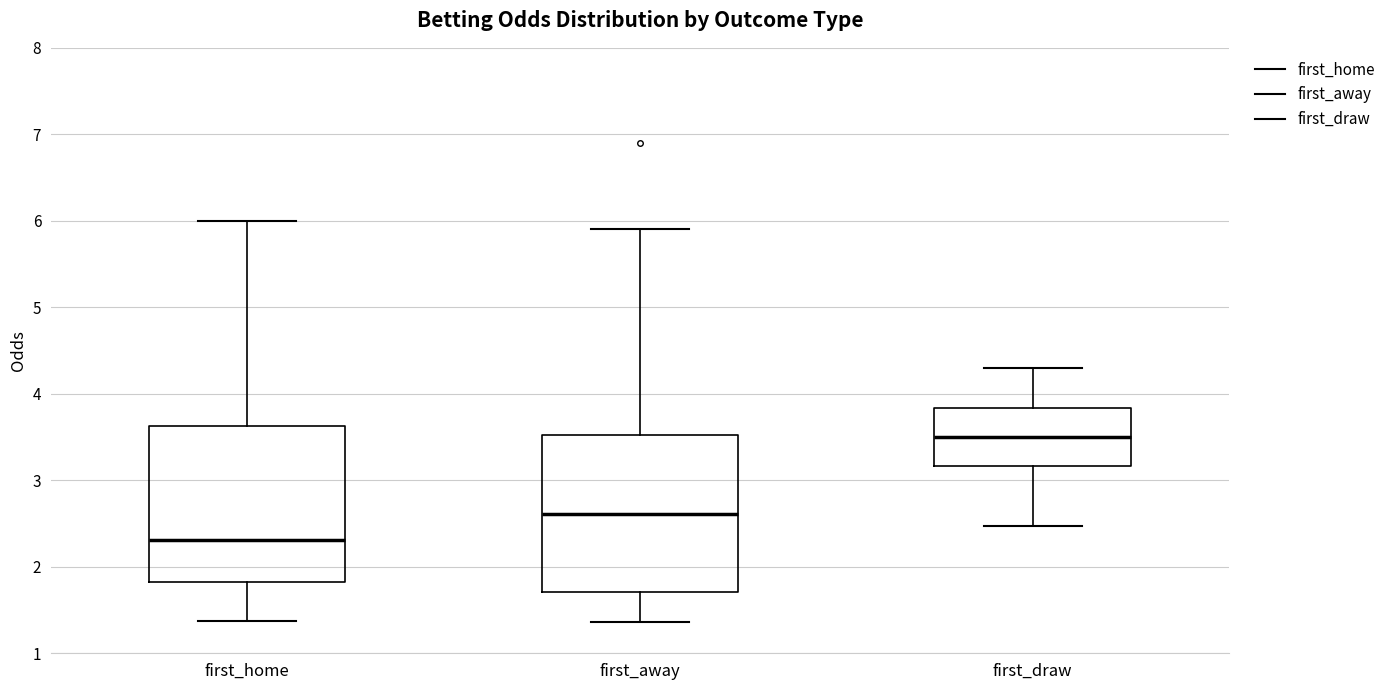

Where is the lower edge of the box for first_home on the y-axis? The values are not printed on the chart, so give them approximately, as read against the axis.

1.8